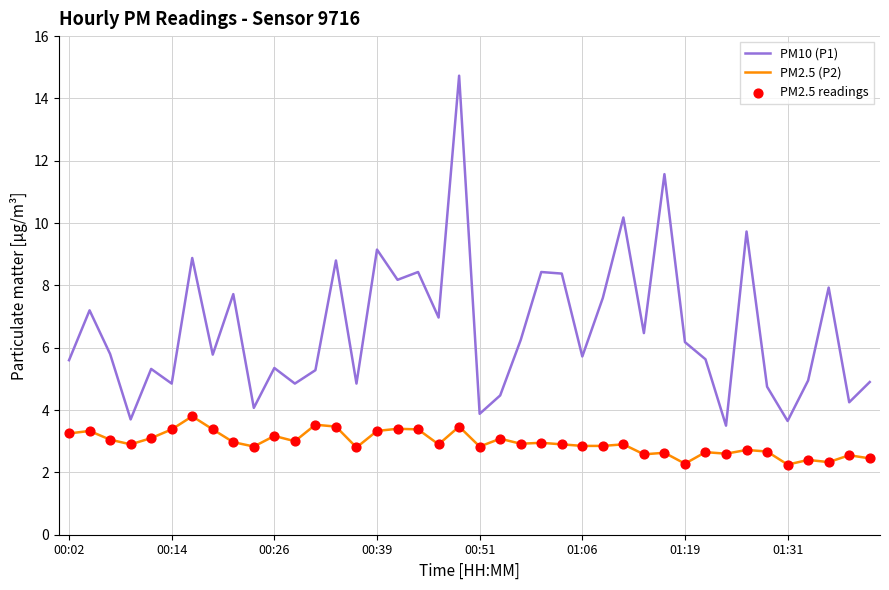

Which series has the largest total across all categories?

PM10 (P1)